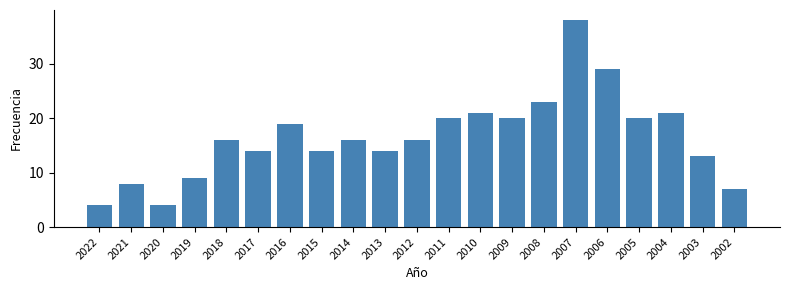

Reading left to right, list all the values displayed in this chart.

2022=4	2021=8	2020=4	2019=9	2018=16	2017=14	2016=19	2015=14	2014=16	2013=14	2012=16	2011=20	2010=21	2009=20	2008=23	2007=38	2006=29	2005=20	2004=21	2003=13	2002=7